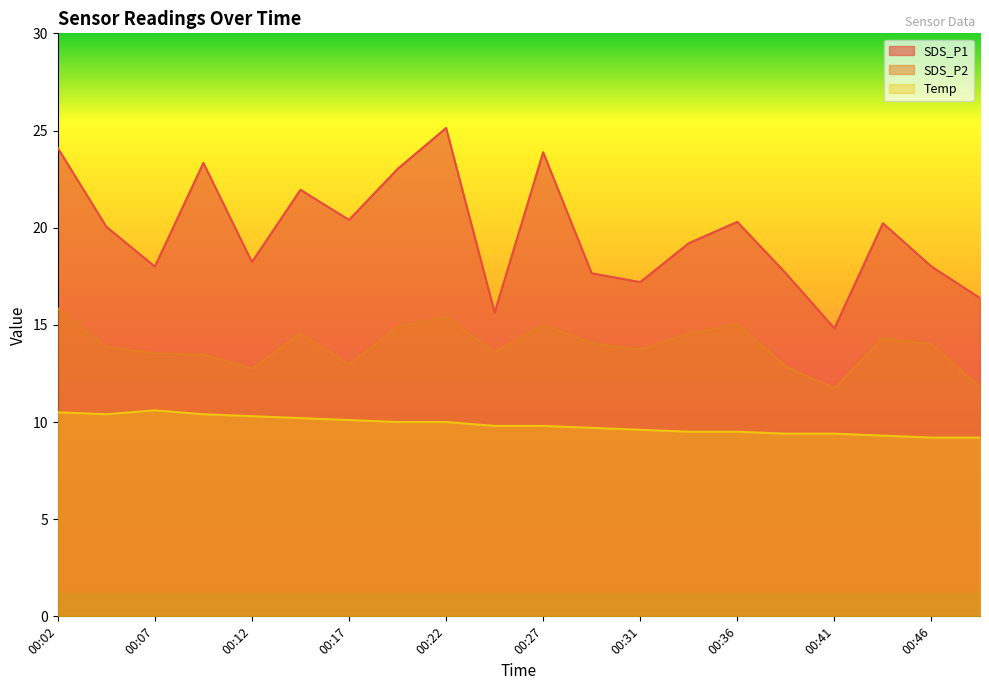

Rank the series at 00:27 from lowest to highest value.

Temp, SDS_P2, SDS_P1